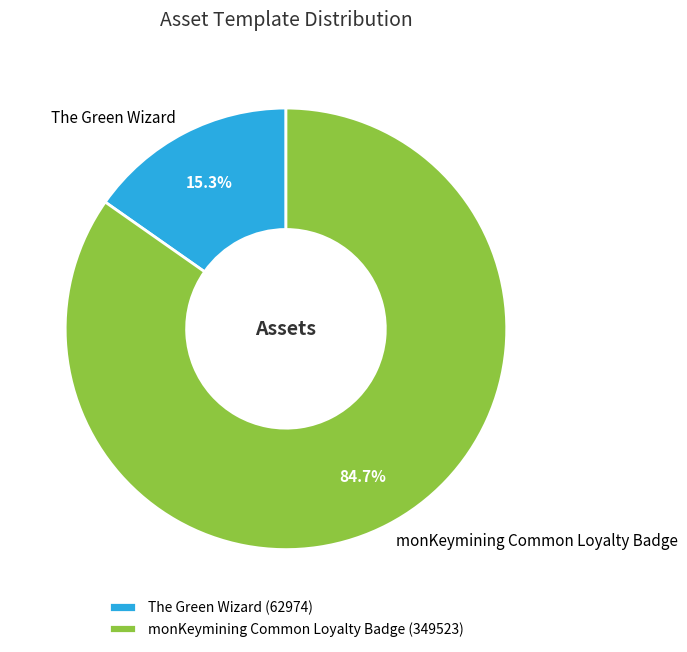

To the nearest percent, what is the combined percentage of The Green Wizard and monKeymining Common Loyalty Badge?

100%